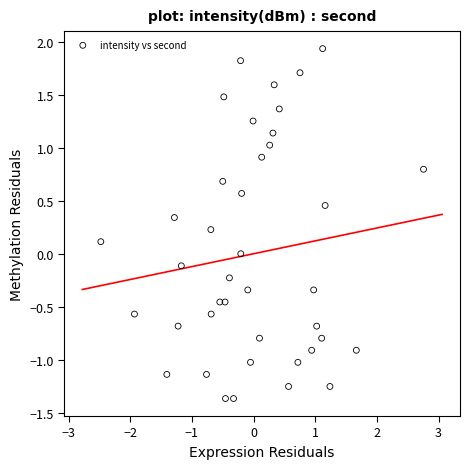

What is the range of Y values (max minus min)?

3.3